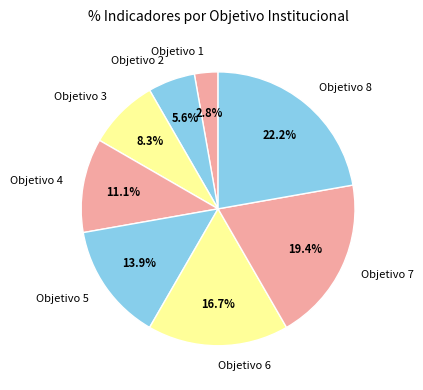

Is there any slice that represents more than half of the pie?

No